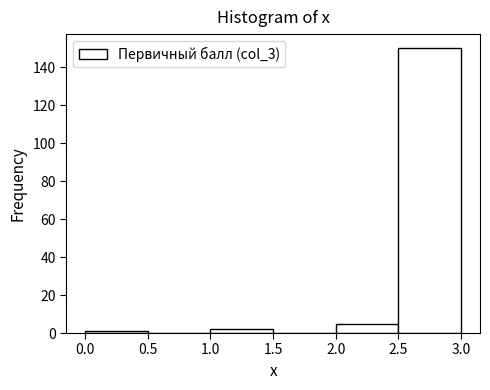

Reading left to right, list every bar in this chart as the range it spans on the x-axis followed by its height. The values are not printed on the chart, so give them approximately, as read against the axis.

0.0 to 0.5: under 2
0.5 to 1.0: 0
1.0 to 1.5: 2
1.5 to 2.0: 0
2.0 to 2.5: 6
2.5 to 3.0: 150